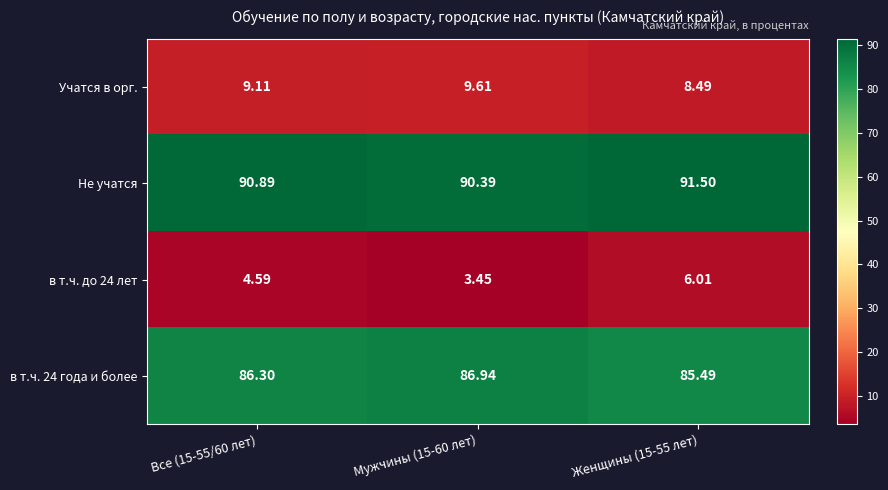

Which series has the largest total across all categories?

Не учатся